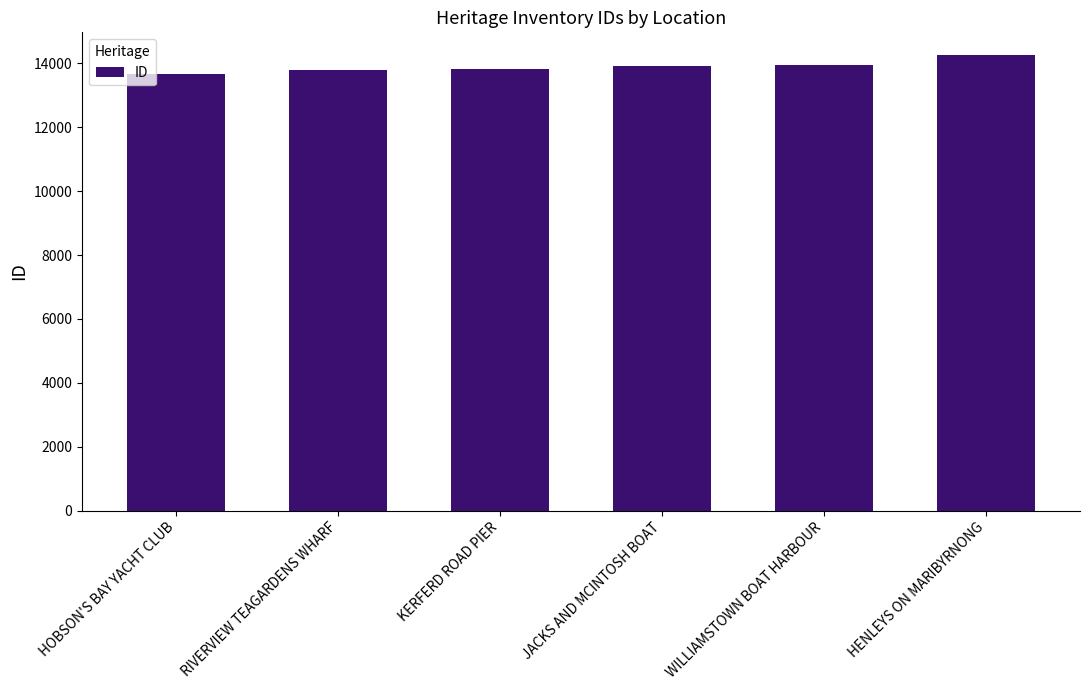

Is it true that the value at HENLEYS ON MARIBYRNONG is 14259?

True